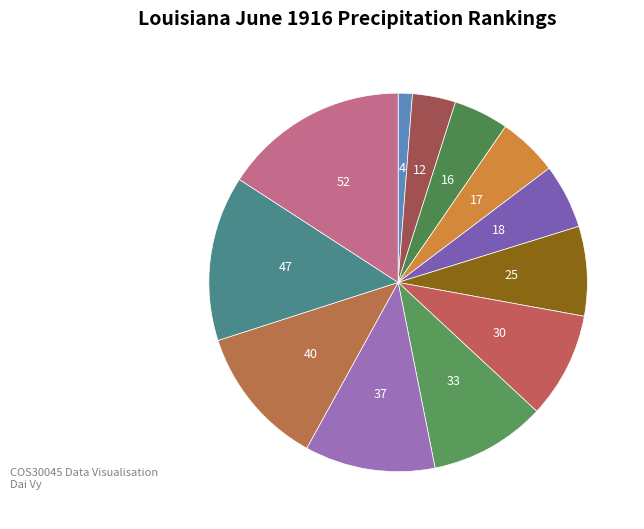

How many slices are in this pie chart?

12